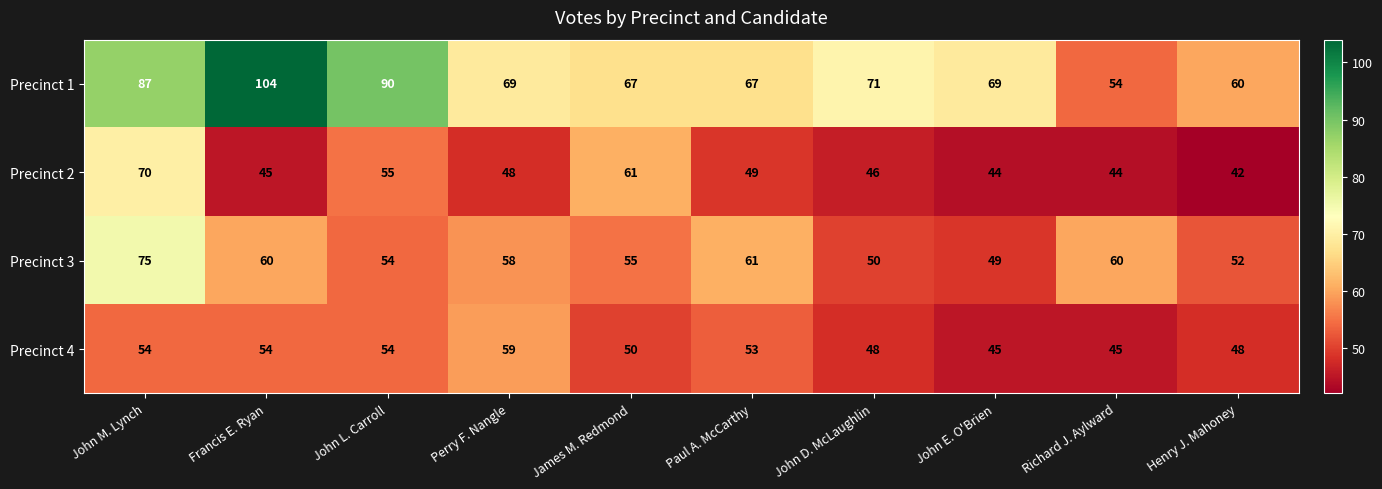

Rank the series at Henry J. Mahoney from lowest to highest value.

Precinct 2, Precinct 4, Precinct 3, Precinct 1